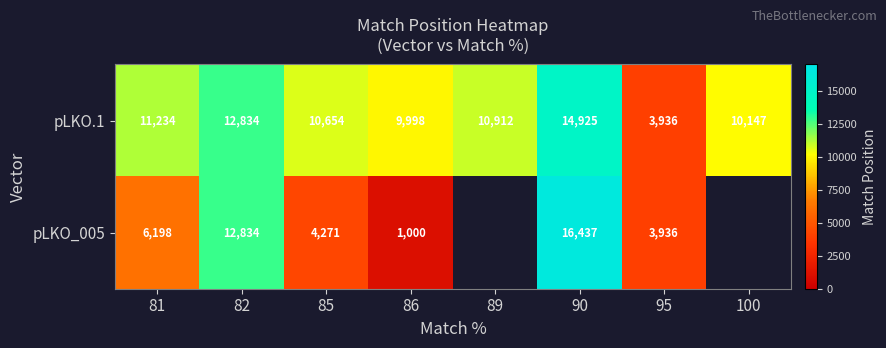

What is the difference between the highest and lowest values at 85?

6383